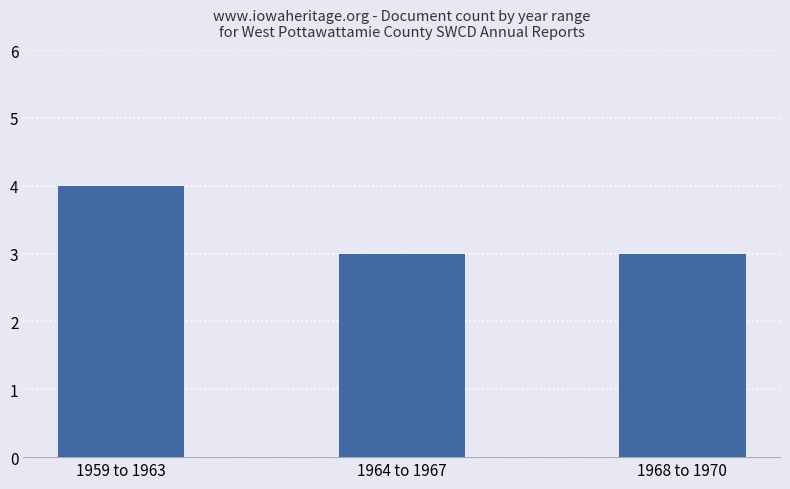

Is it true that the value at 1964 to 1967 is 3?

True